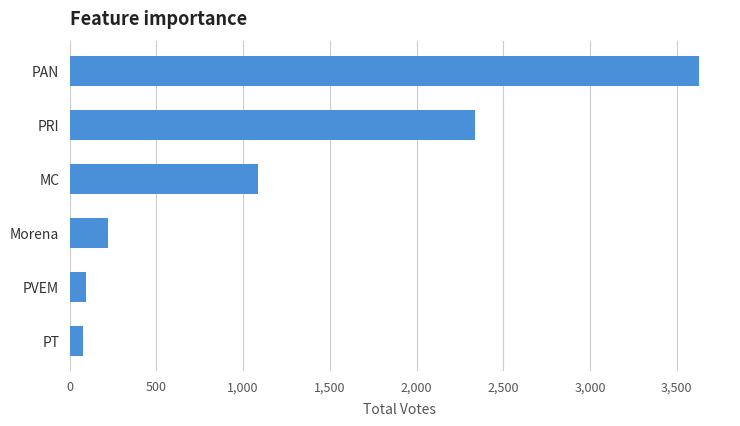

How many bars are there in total?

6